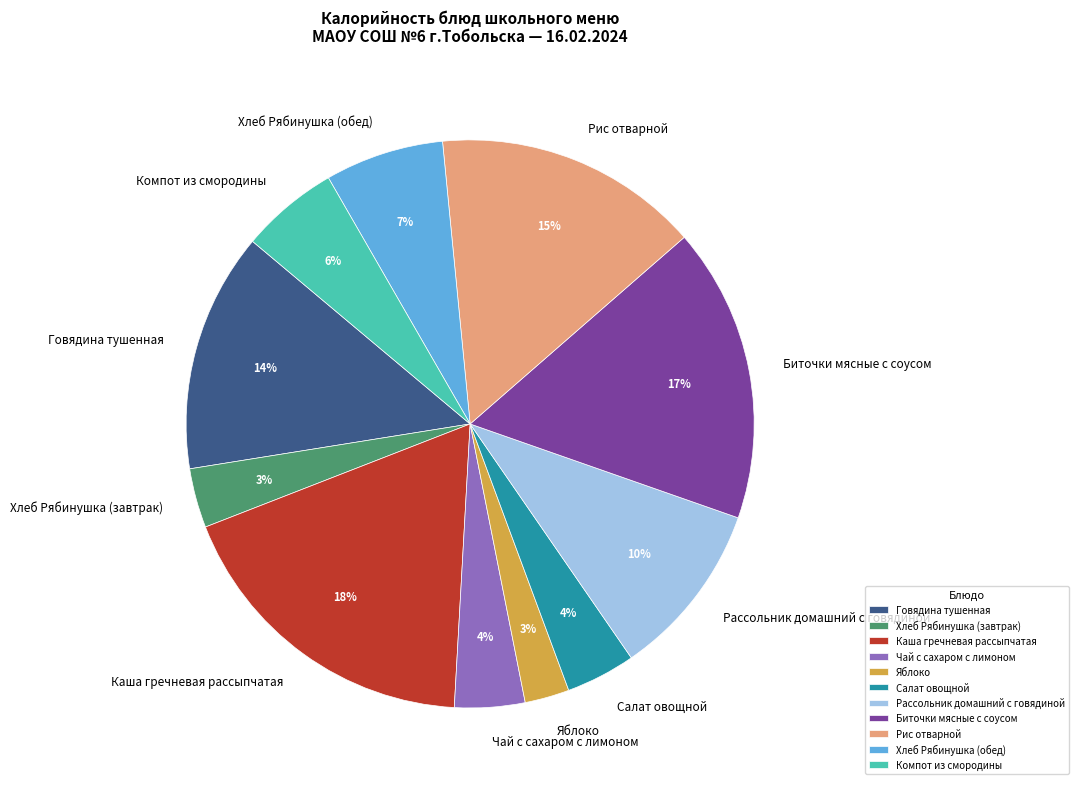

What is the largest slice in the pie chart?

Каша гречневая рассыпчатая